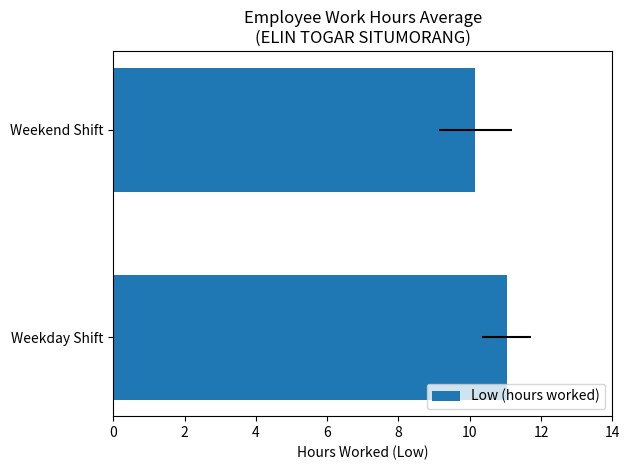

How many categories are shown in the chart?

2